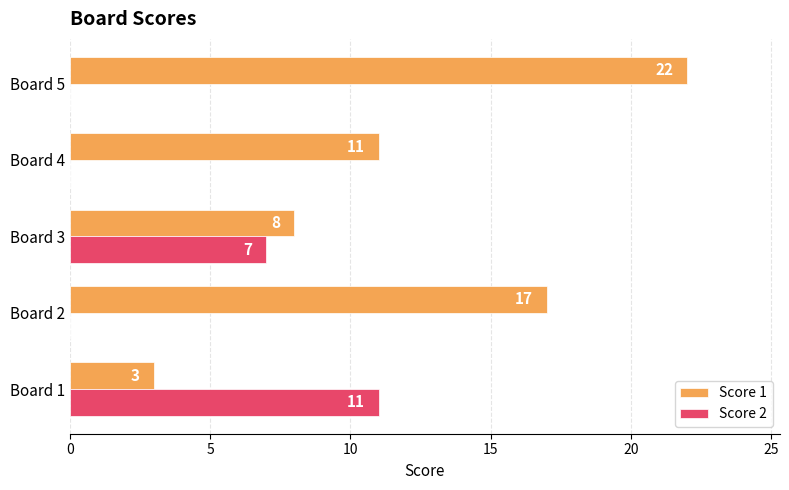

Which series has the largest total across all categories?

Score 1